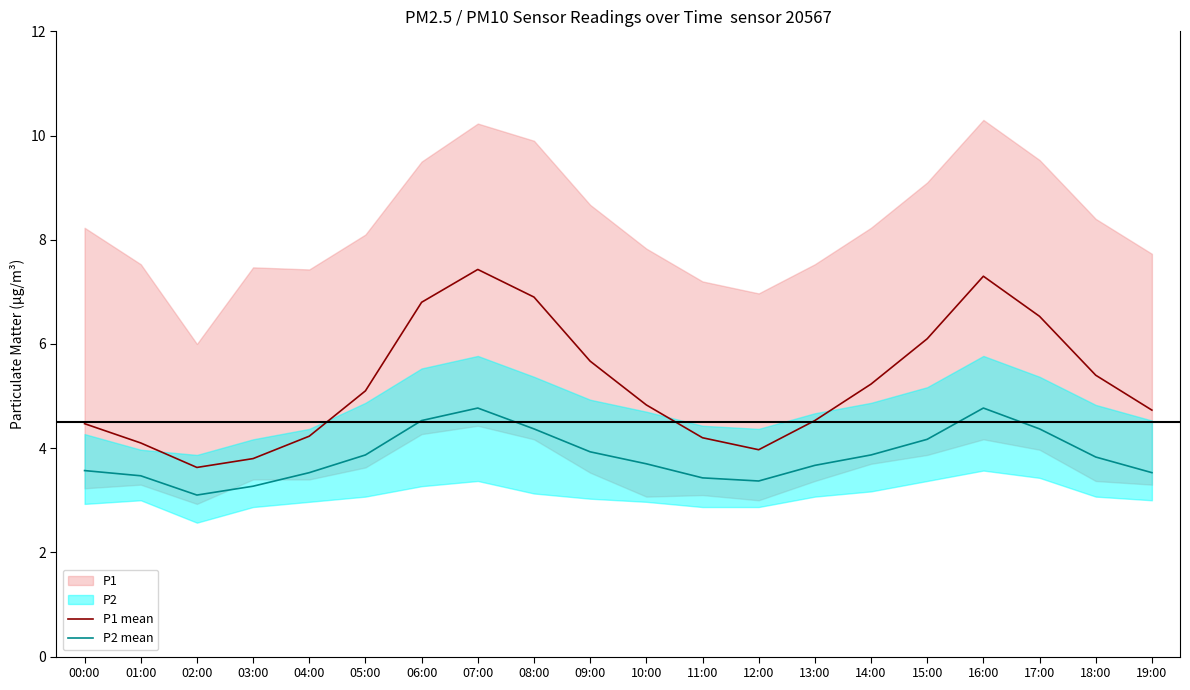

List the labels in order of P2 mean value, smallest first.

02:00, 03:00, 12:00, 11:00, 01:00, 04:00, 19:00, 00:00, 13:00, 10:00, 18:00, 05:00, 14:00, 09:00, 15:00, 08:00, 17:00, 06:00, 07:00, 16:00